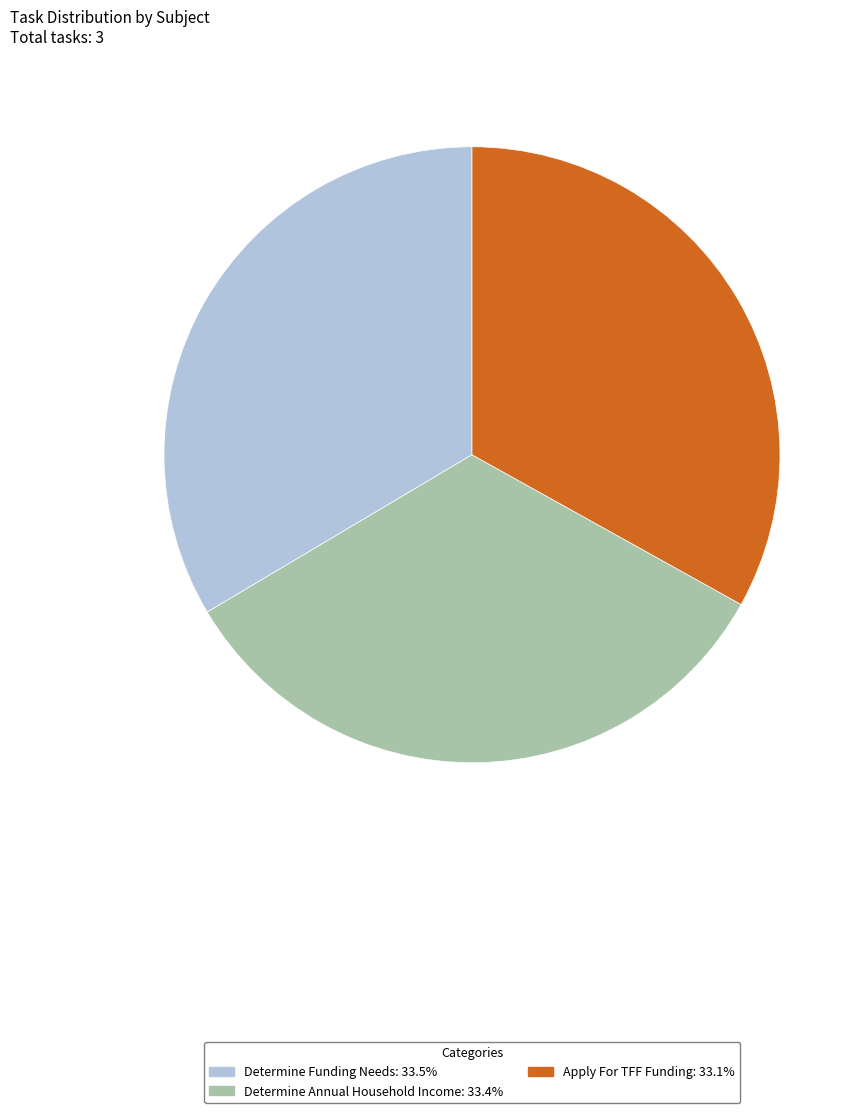

Does Determine Funding Needs represent more than half of the total?

No